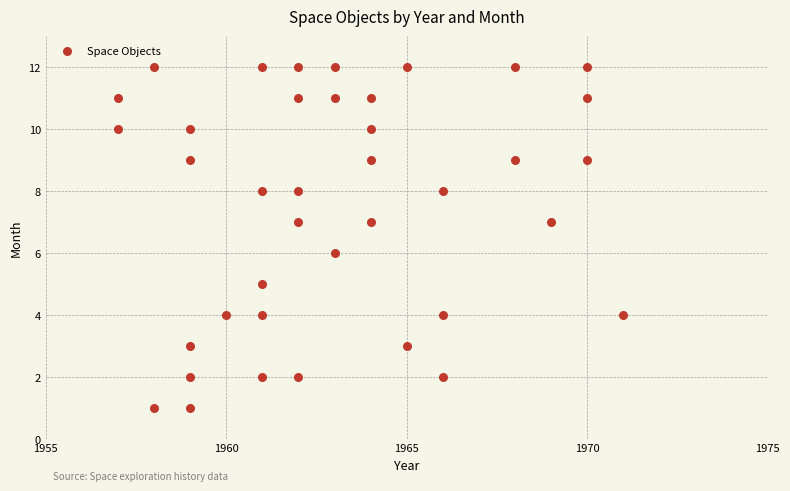

What is the range of Y values (max minus min)?

11